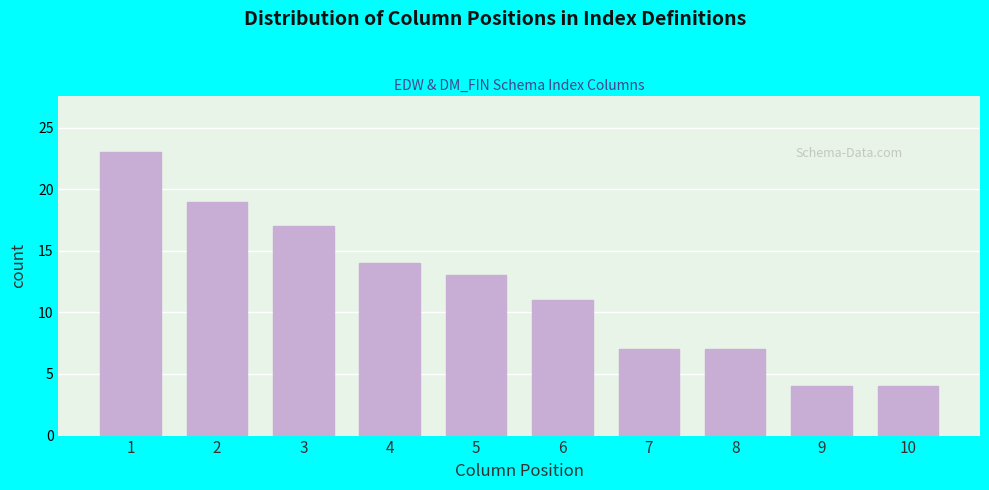

Reading right to left, transcribe all the data shown in this chart.

10=4	9=4	8=7	7=7	6=11	5=13	4=14	3=17	2=19	1=23